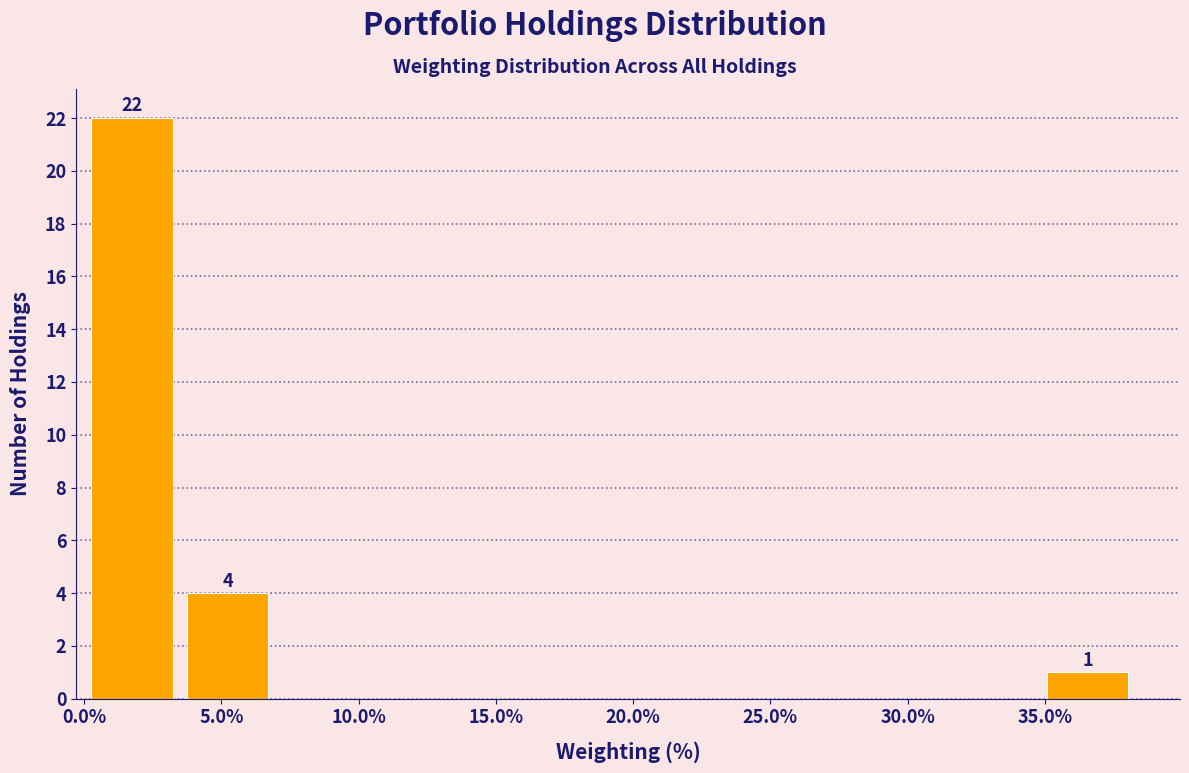

Which range on the x-axis has the tallest bar?

0.0 to 3.5